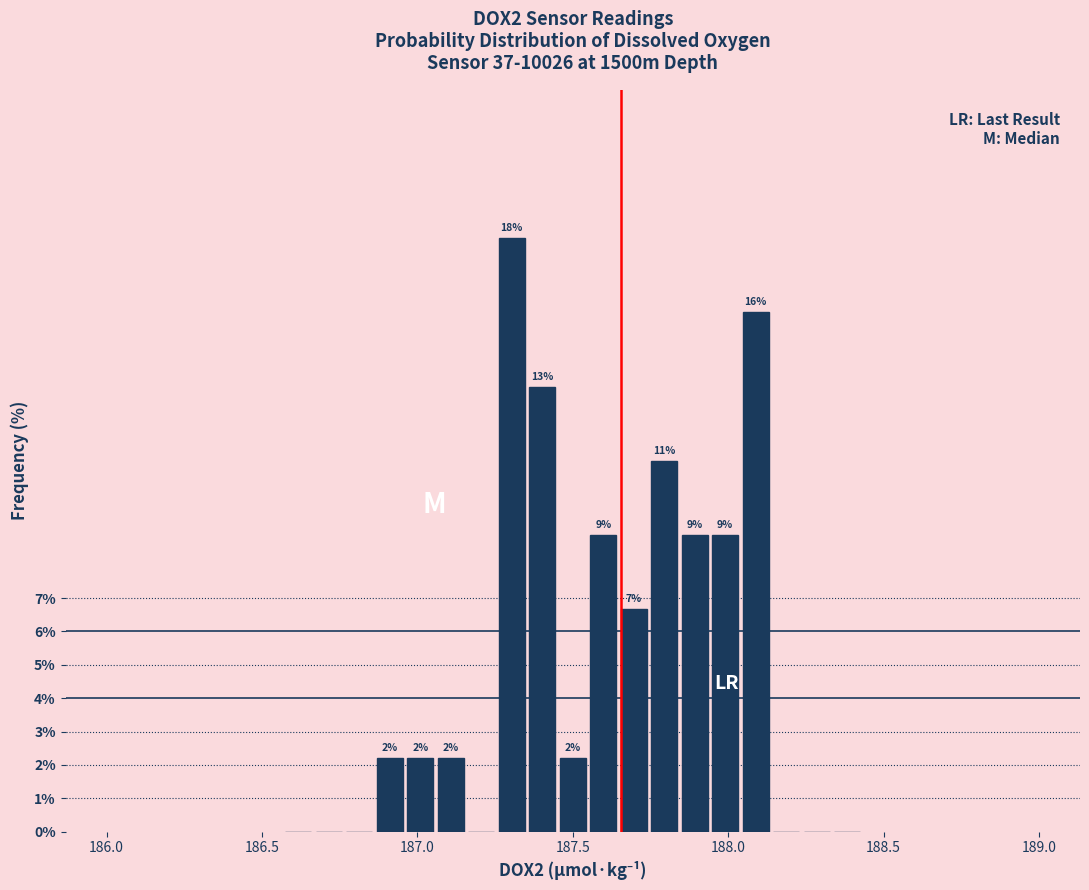

Read against the x-axis, roughly where is the centre of the tallest bar?

187.30